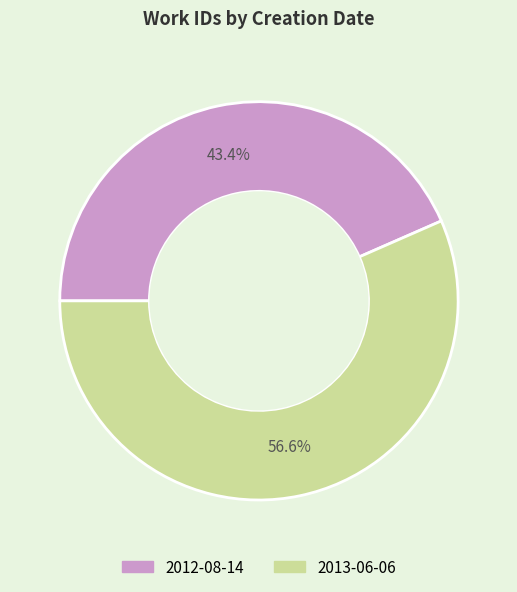

Which category has the smallest portion of the pie?

2012-08-14